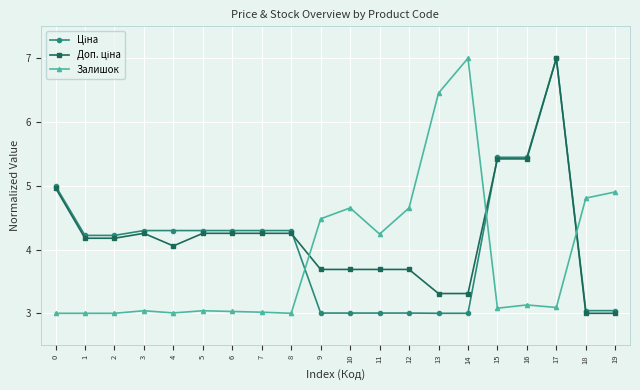

What is the smallest value displayed?

3.0